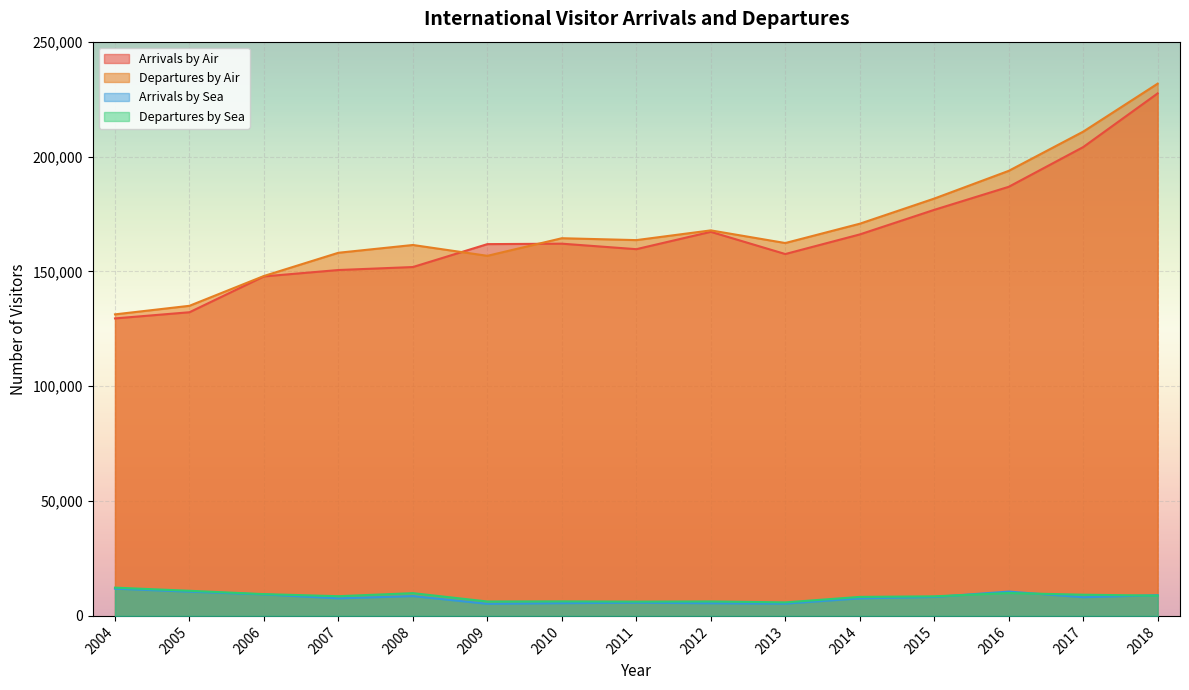

What is the average value of the Departures by Air series?

169171